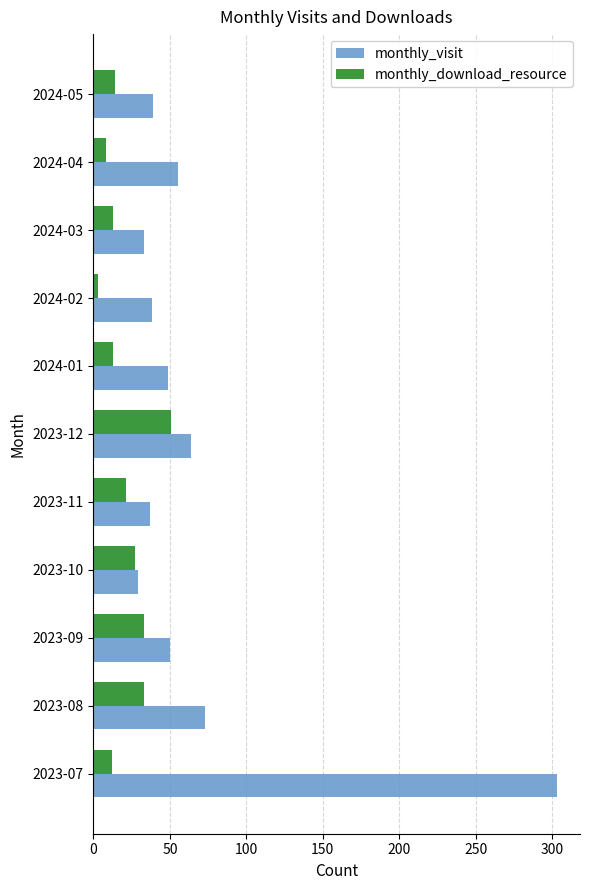

At which category does the chart reach its peak across all series?

2023-07